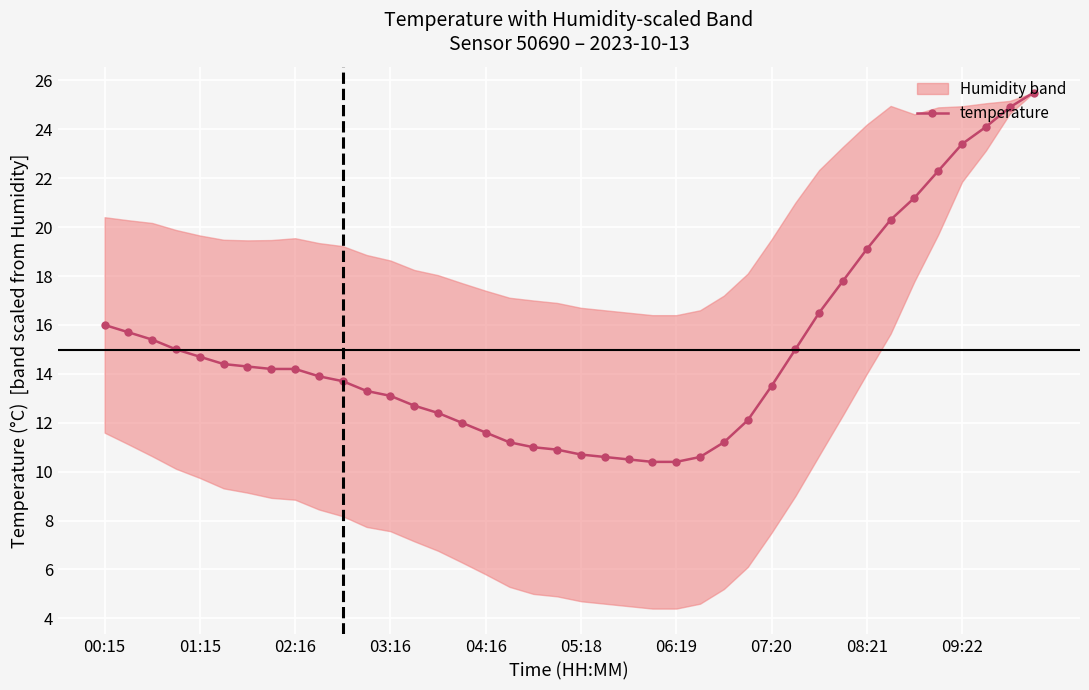

The temperature series shows 6.1 at 03:16. True or false?

False